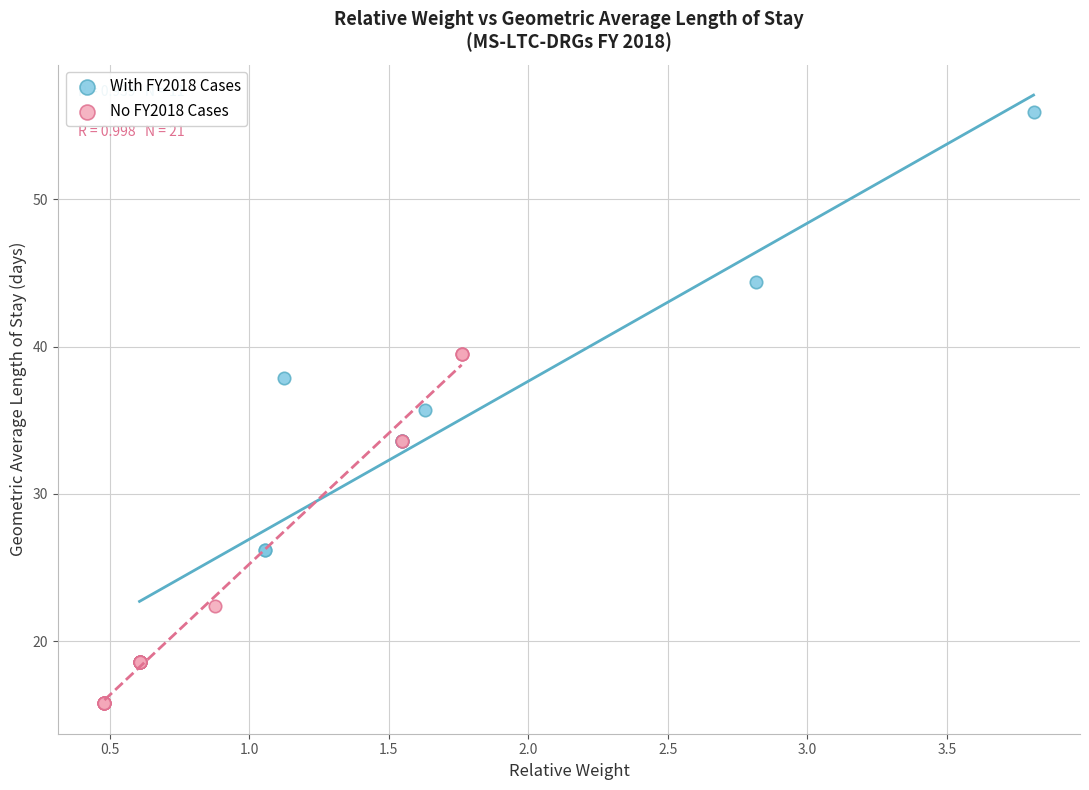

Which series reaches the maximum Y coordinate?

With FY2018 Cases